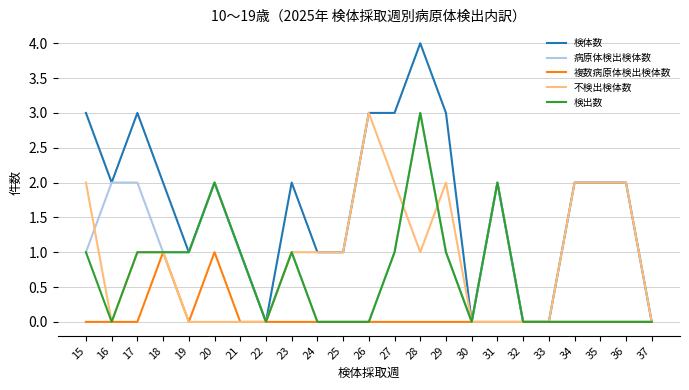

Which series has the largest total across all categories?

検体数